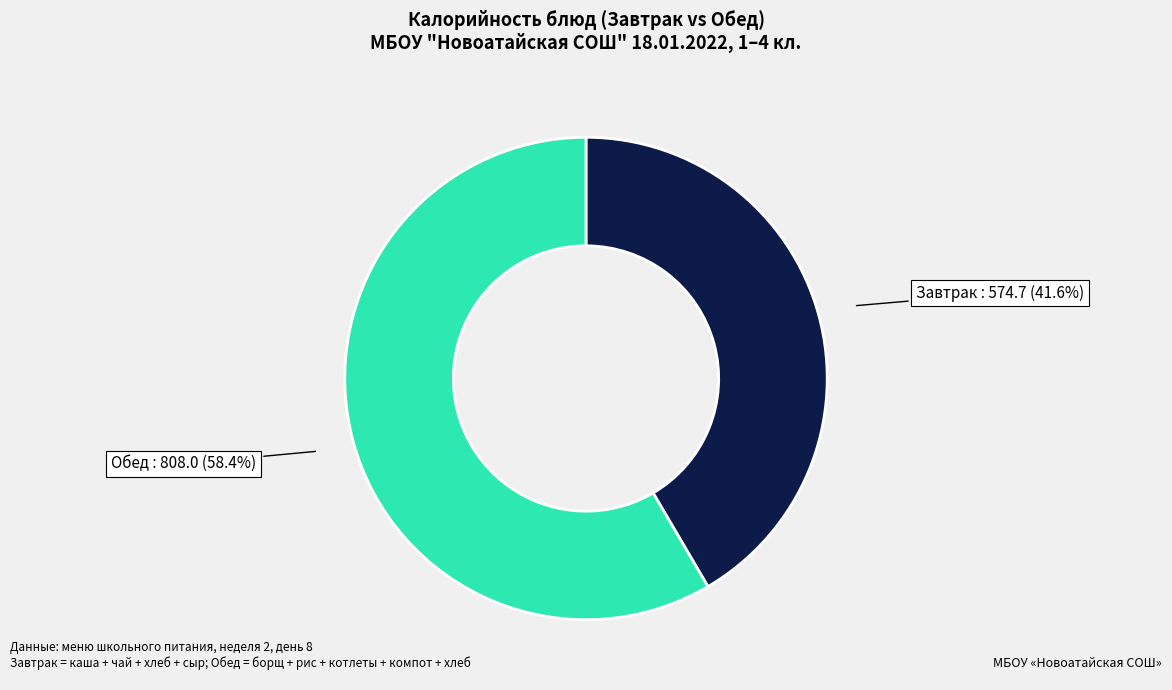

Does any single category account for the majority?

Yes